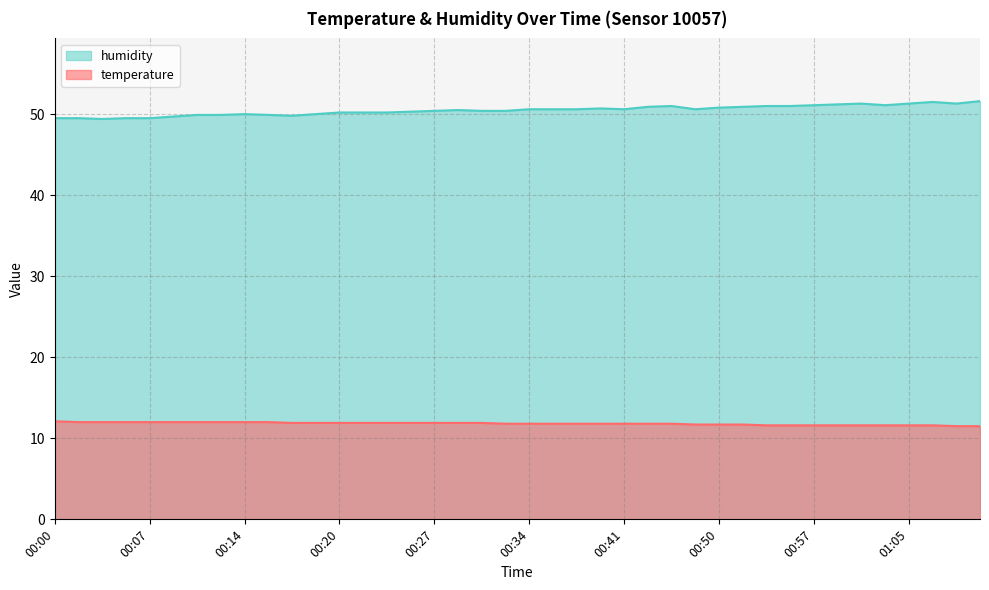

What is the label of the 5th point from the right?

01:03